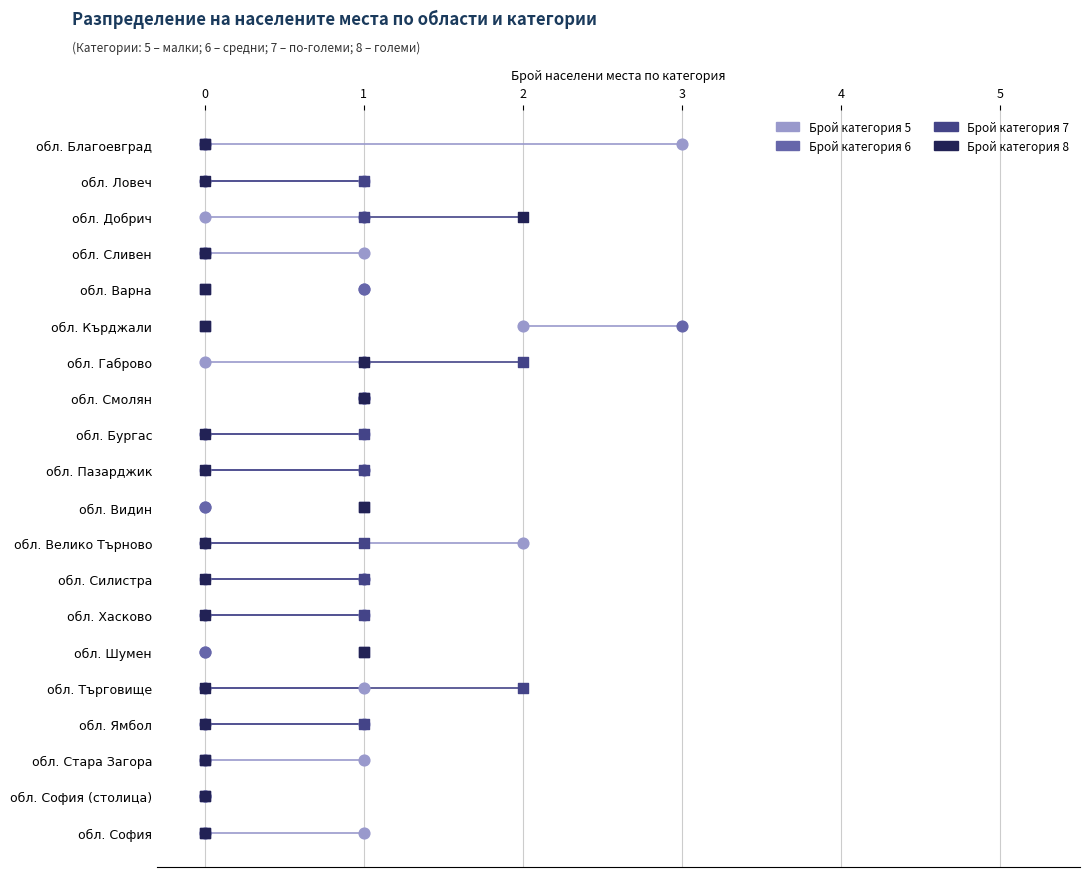

What are all the series names shown in the legend?

Брой категория 5, Брой категория 6, Брой категория 7, Брой категория 8